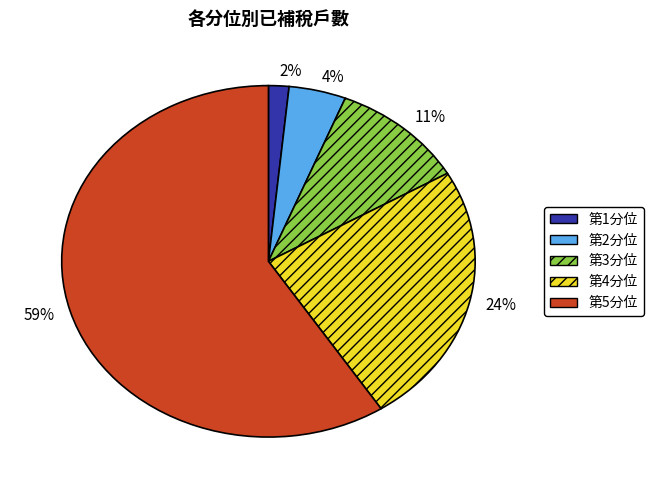

How many slices are in this pie chart?

5